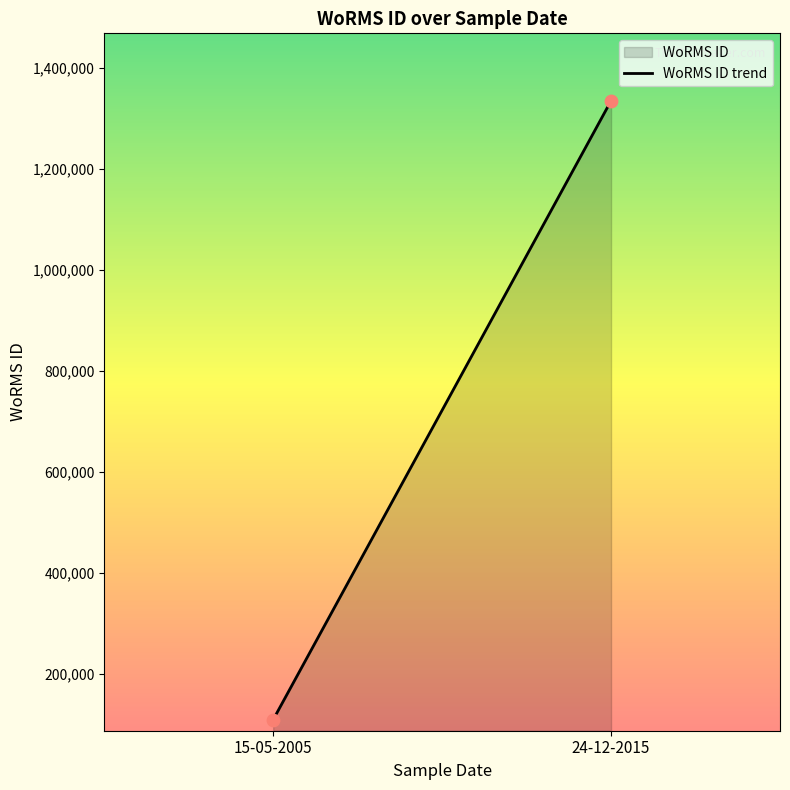

What is the range of Y values (max minus min)?

1225311